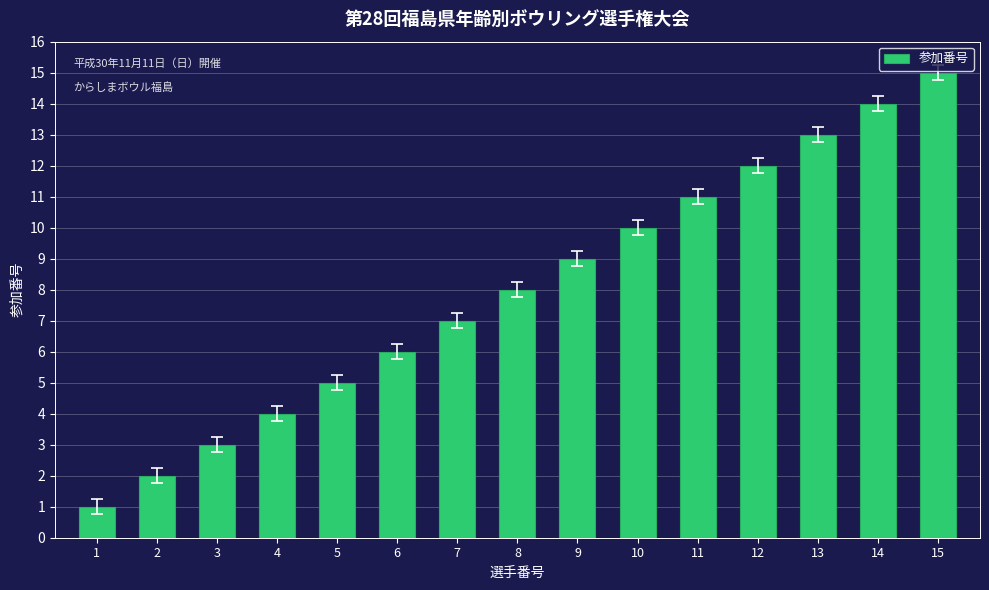

Approximately how many times larger is the value at 8 compared to 4?

2.0